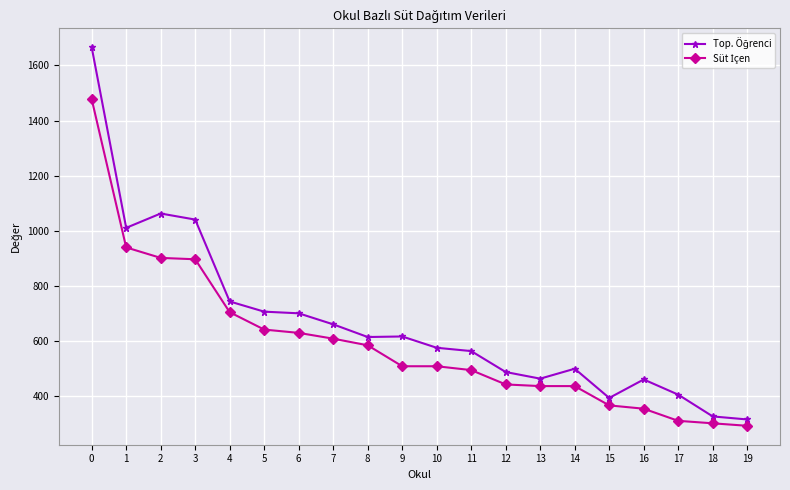

What is the smallest value displayed?

293